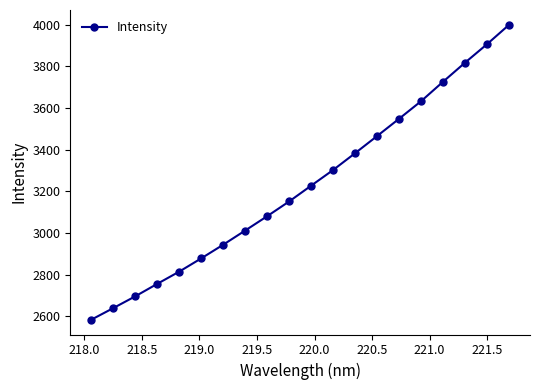

How many data points are less than 3227?

10